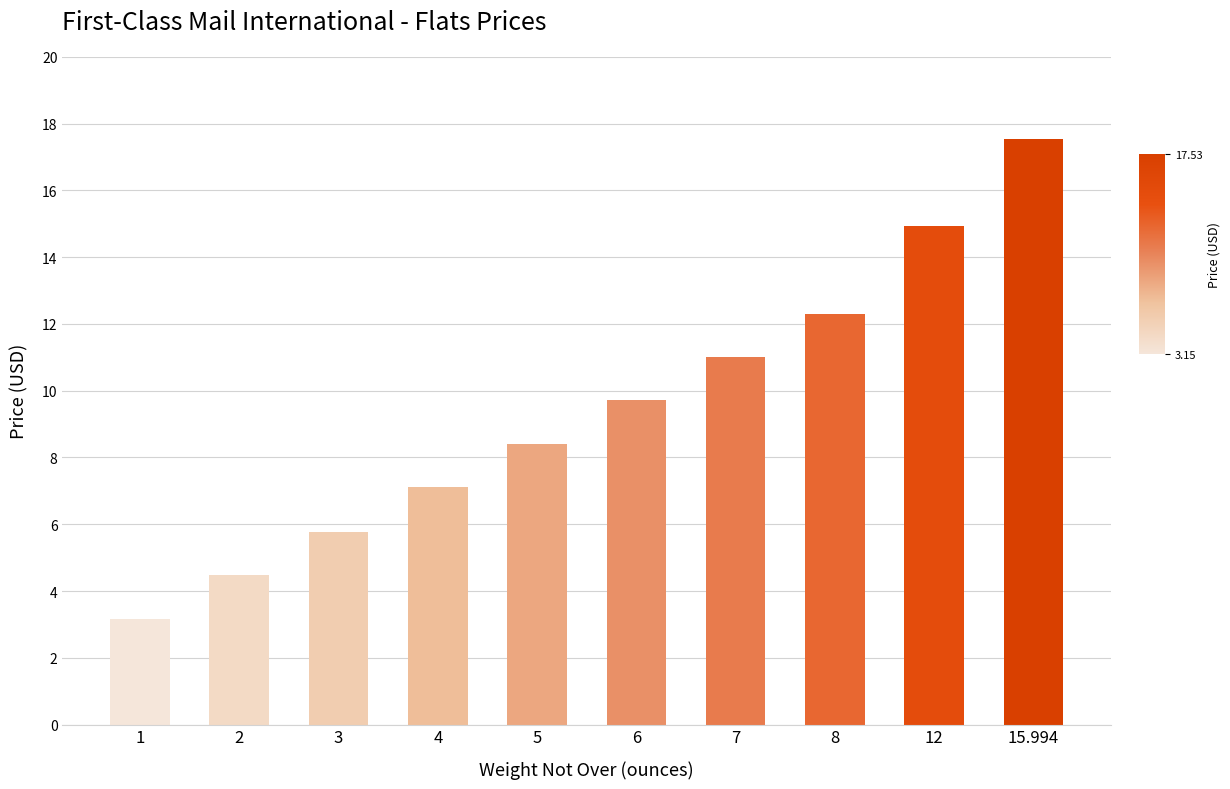

What is the change in value from 5 to 15.994?

+9.1